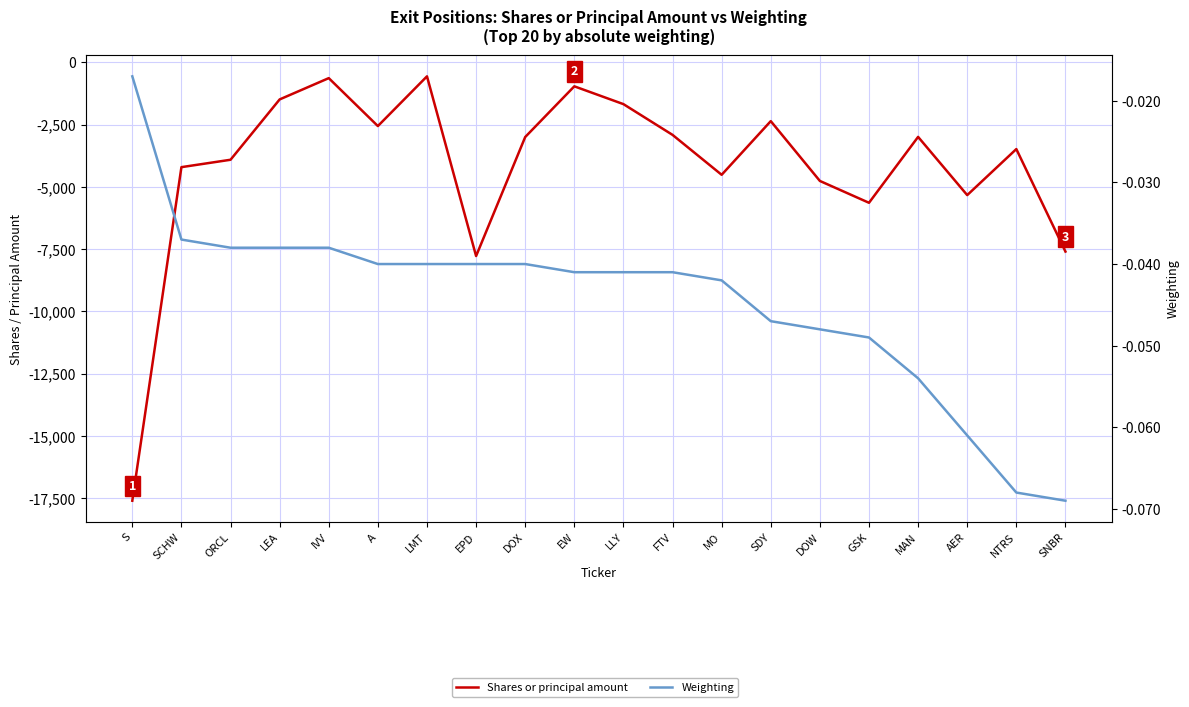

At which label is Shares or principal amount closest to -9080?

EPD